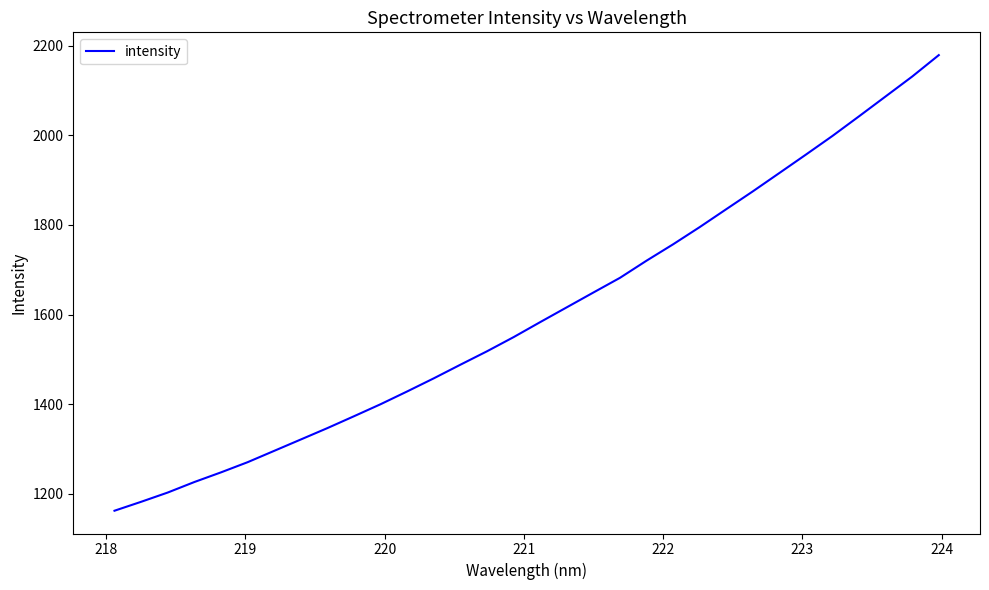

What is the maximum value shown in the chart?

2178.8